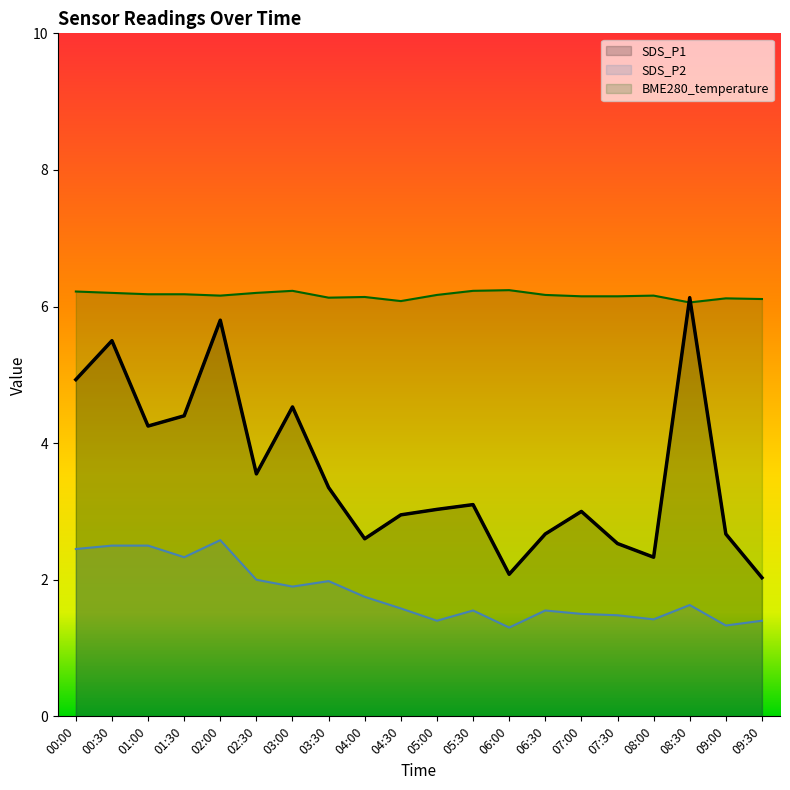

The BME280_temperature series shows 9.7 at 02:30. True or false?

False